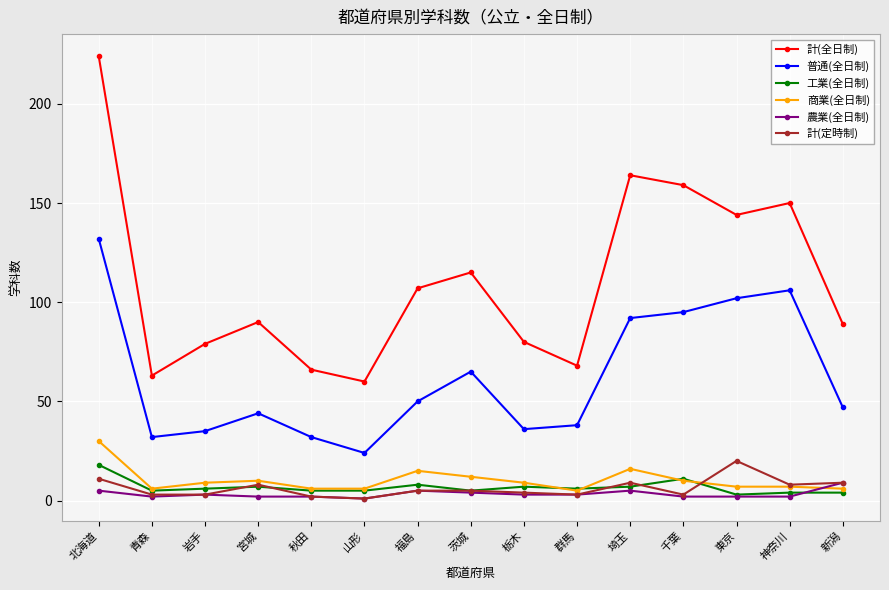

What is the average value of the 農業(全日制) series?

3